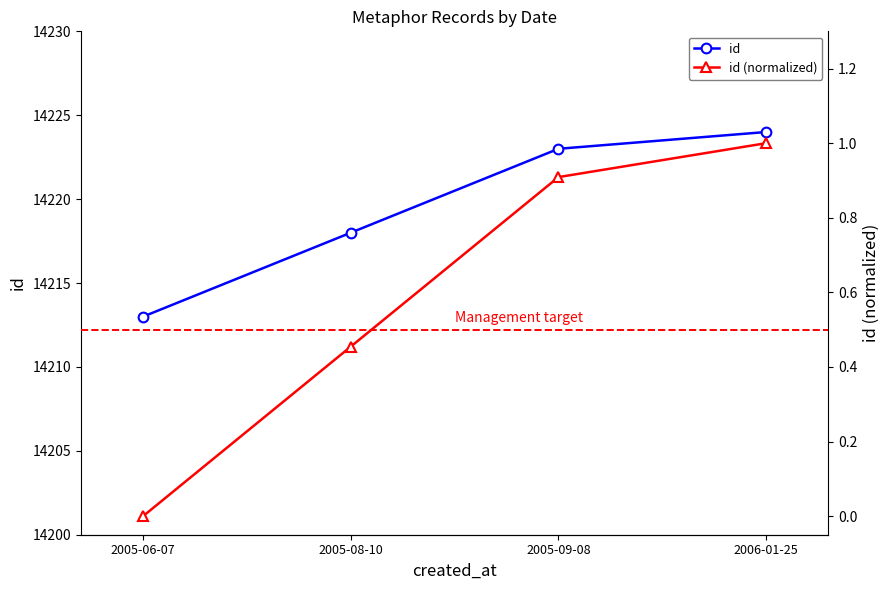

What is the difference between the maximum and second lowest values?

6